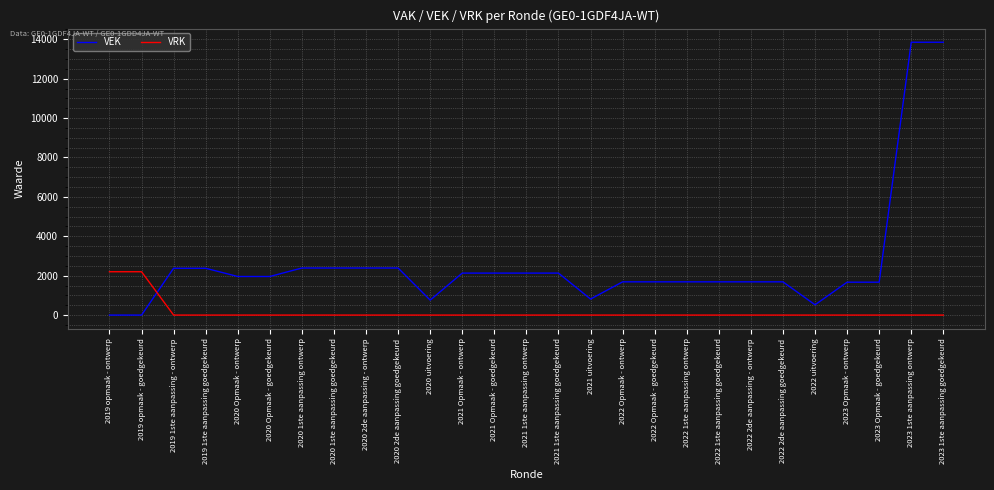

Where do VEK and VRK first cross each other?

2019 opmaak - goedgekeurd and 2019 1ste aanpassing - ontwerp